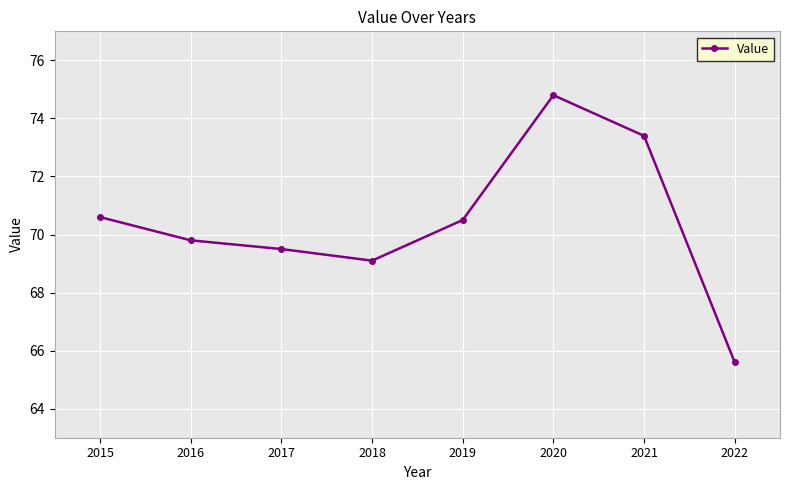

What is the maximum value shown in the chart?

74.8